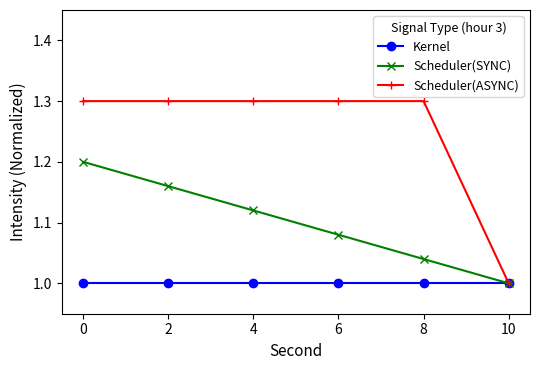

List the series in order of their peak value, highest first.

Scheduler(ASYNC), Scheduler(SYNC), Kernel